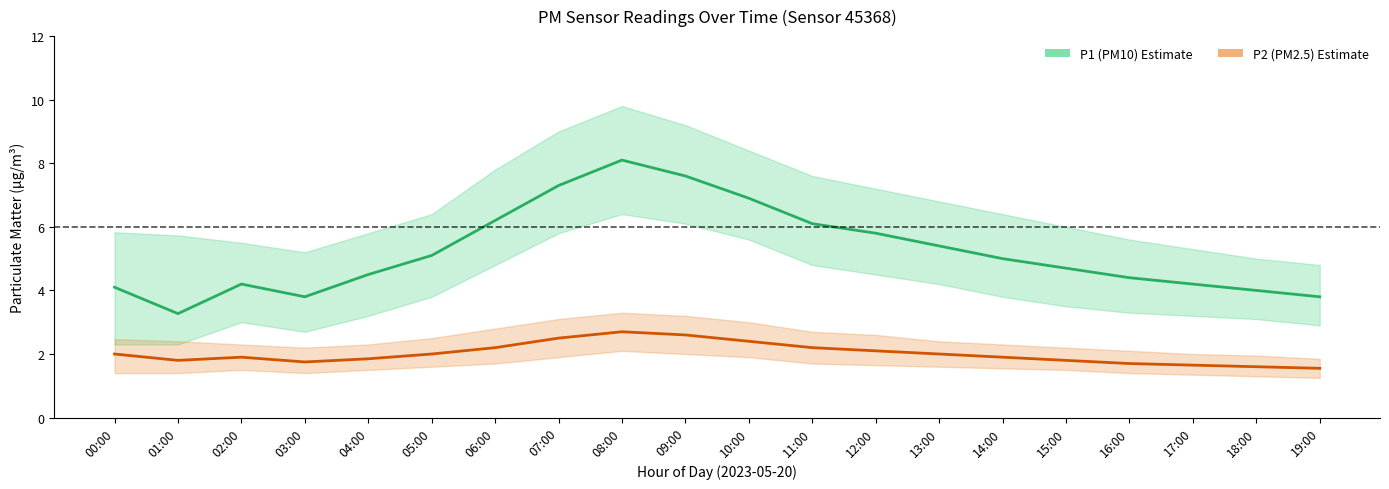

What is the sum of the P2 (PM2.5) values at 10:00 and 18:00?

4.0